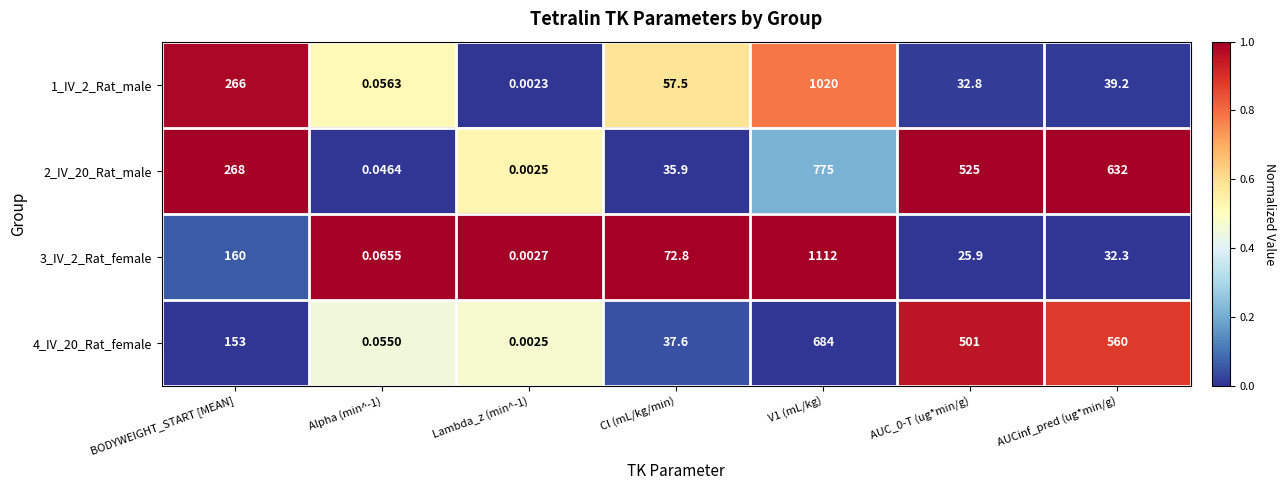

Is the value of 3_IV_2_Rat_female at Alpha (min^-1) greater than the value of 2_IV_20_Rat_male at AUCinf_pred (ug*min/g)?

No